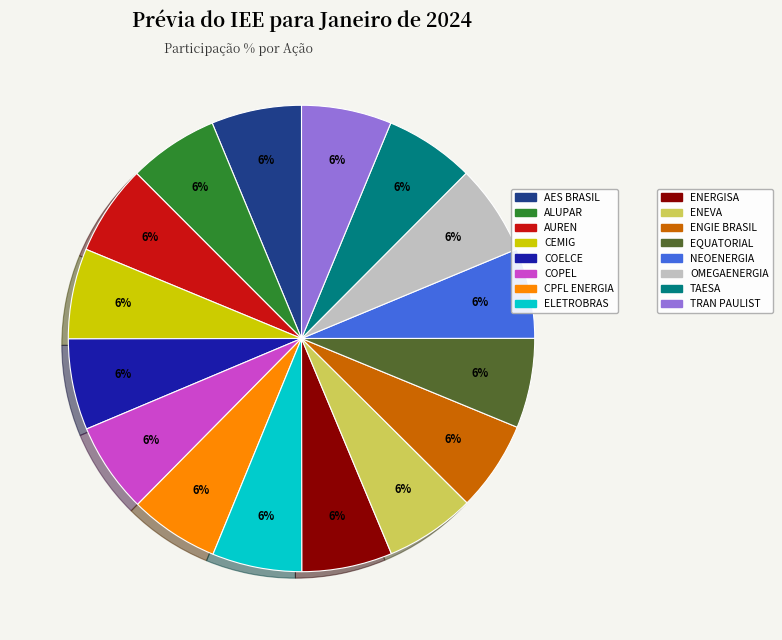

How many segments does this pie chart have?

16